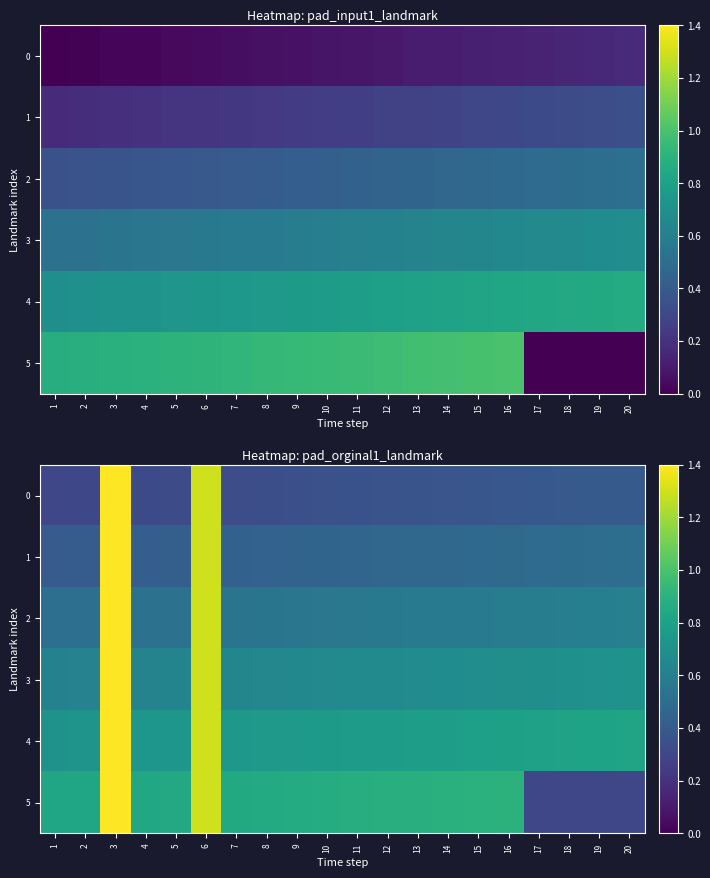

The 2 series shows 0.2 at 20. True or false?

False